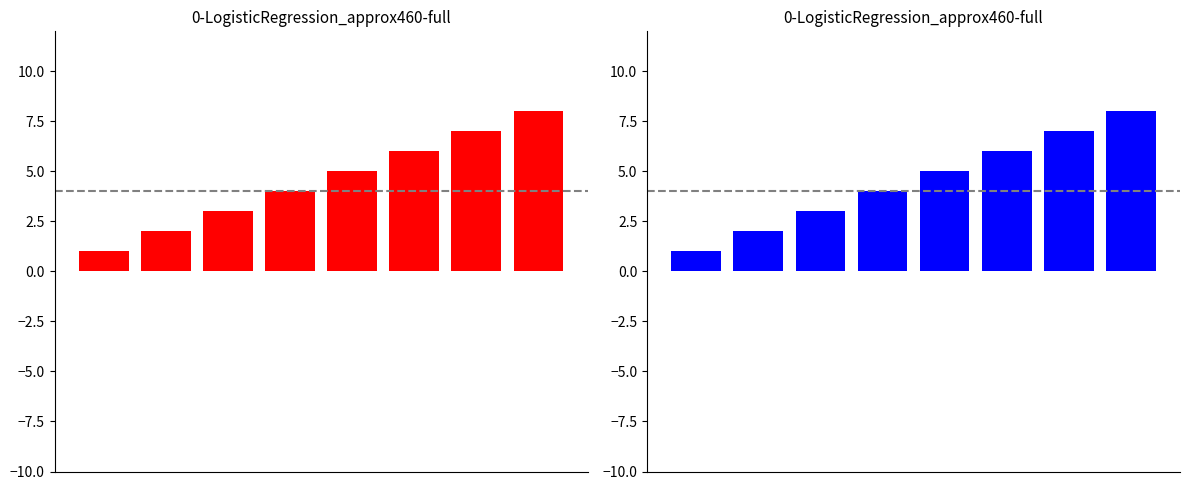

True or false: the data shows 7 at 6.

True